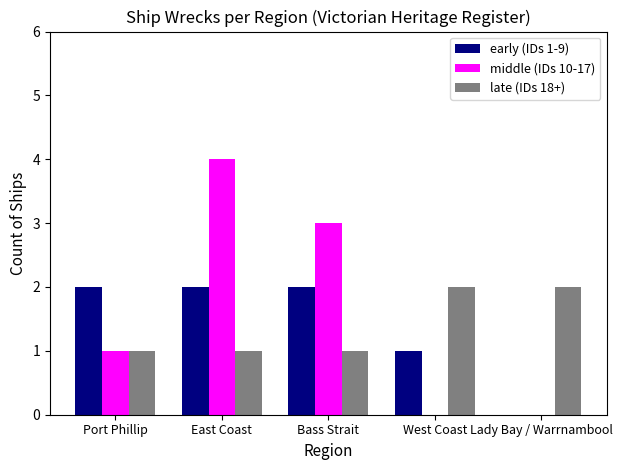

True or false: late (IDs 18+) has a value of 1 at East Coast.

True